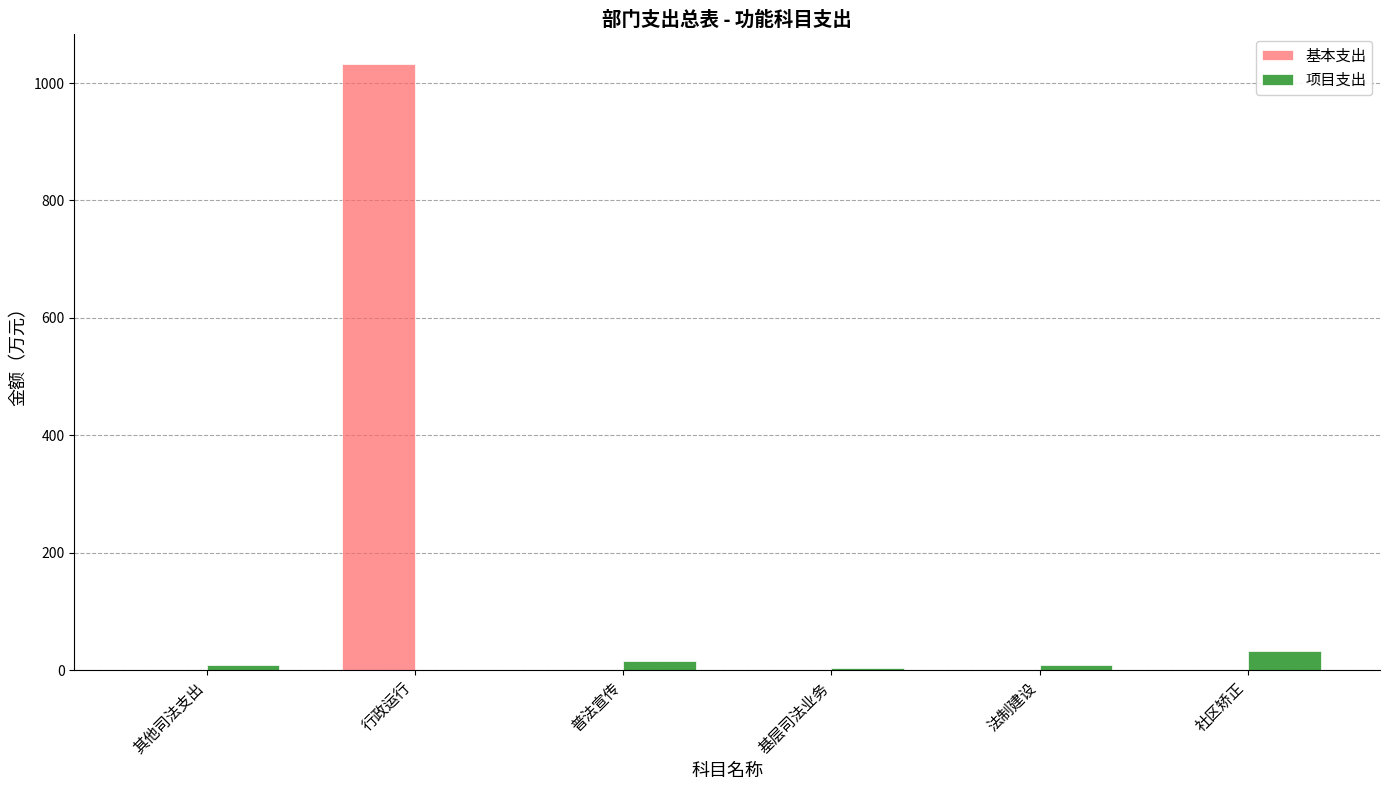

What are all the series names shown in the legend?

基本支出, 项目支出